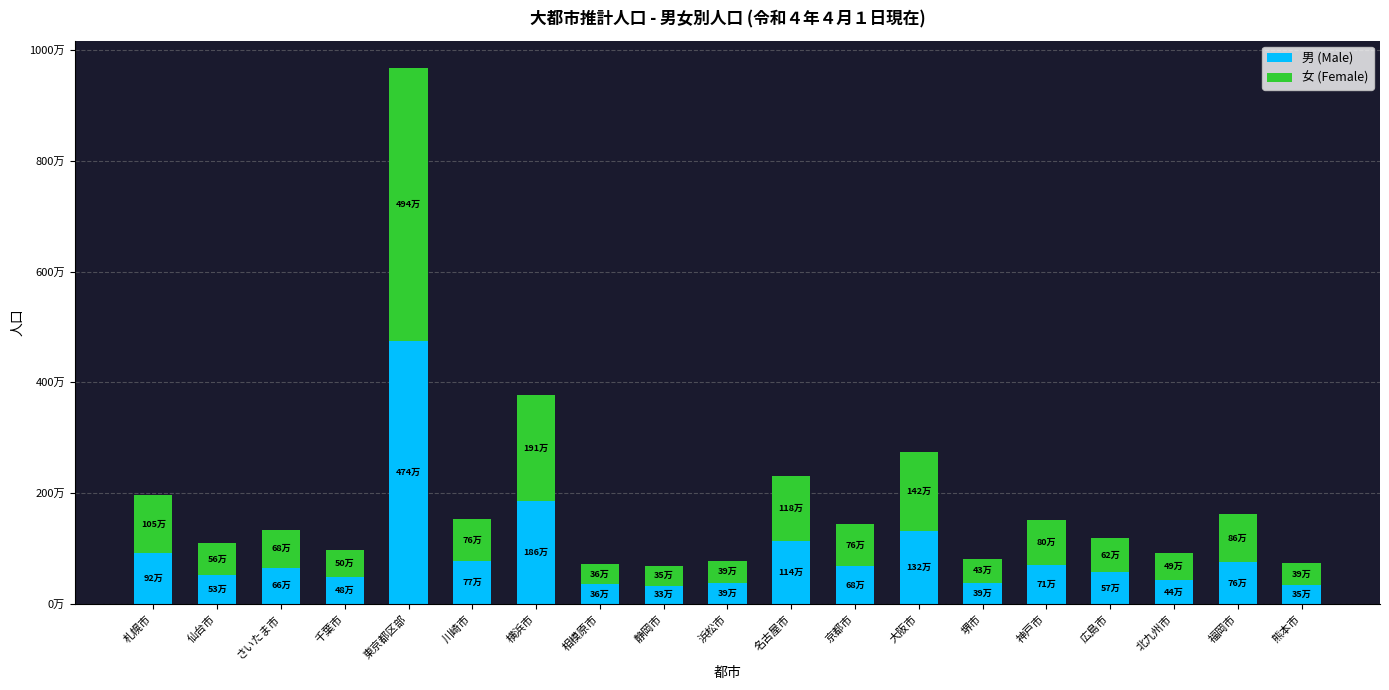

The 女 (Female) series shows 1053559 at 札幌市. True or false?

True